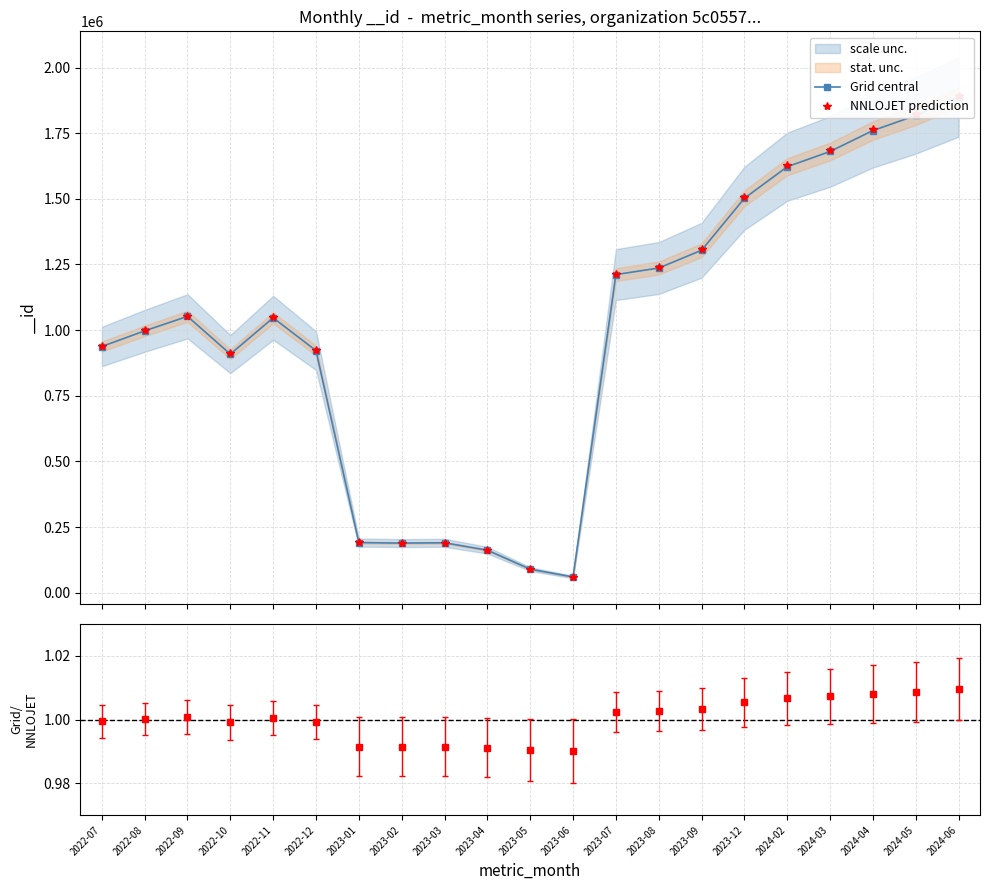

At which category does the chart reach its peak across all series?

2024-06